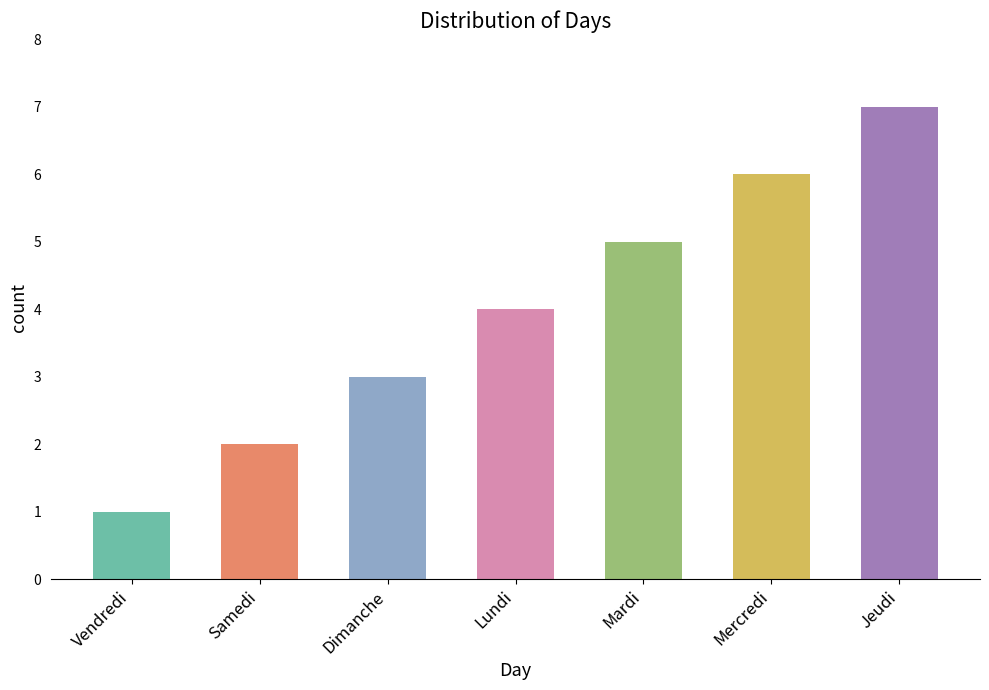

The chart shows a value of 4 at Jeudi. True or false?

False